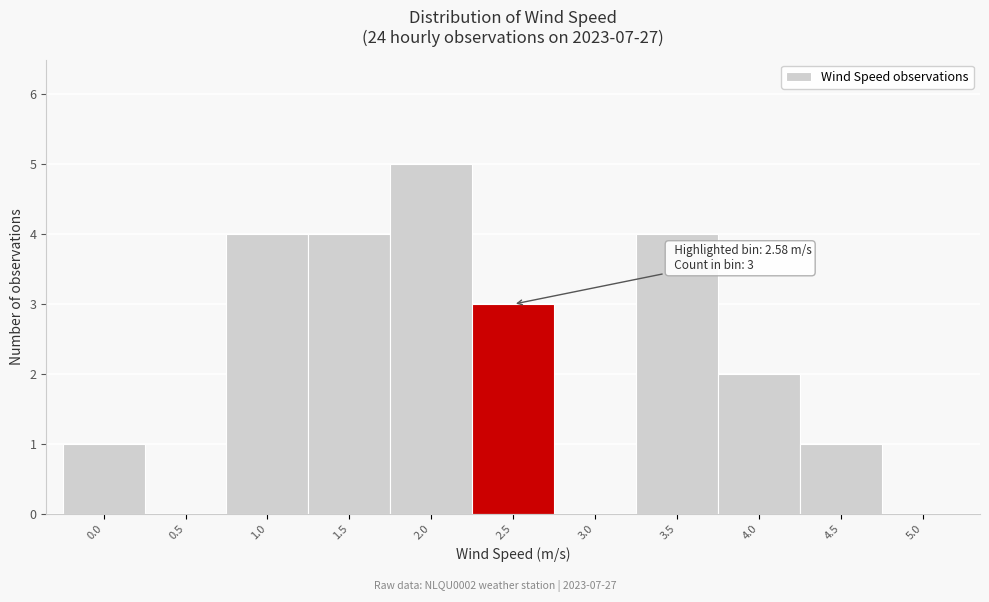

Reading left to right, list all the values displayed in this chart.

0.0=1	0.5=0	1.0=4	1.5=4	2.0=5	2.5=3	3.0=0	3.5=4	4.0=2	4.5=1	5.0=0